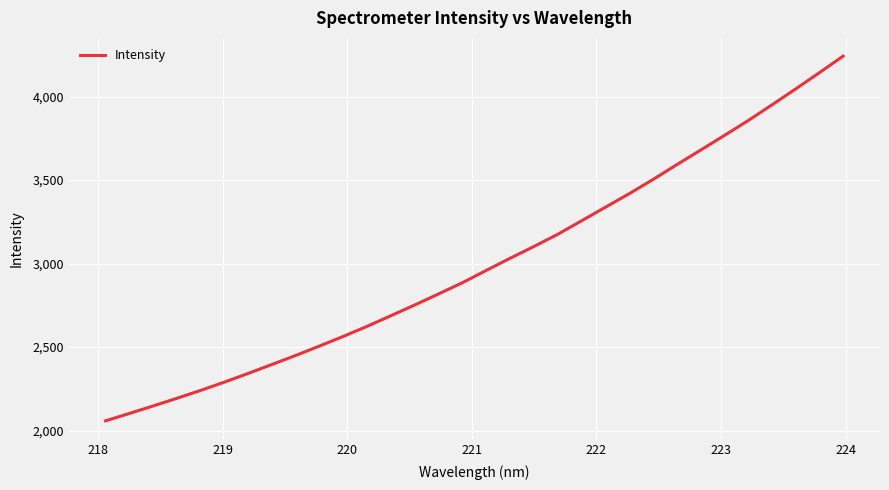

Reading left to right, list all the values displayed in this chart.

2058.5	2102.7	2147.7	2193.7	2241.0	2290.8	2342.9	2396.8	2450.7	2507.3	2564.9	2625.2	2688.8	2753.1	2819.2	2886.2	2959.7	3032.2	3102.5	3175.6	3256.3	3337.2	3418.3	3503.1	3591.8	3678.9	3766.7	3855.6	3949.6	4045.1	4142.6	4241.9